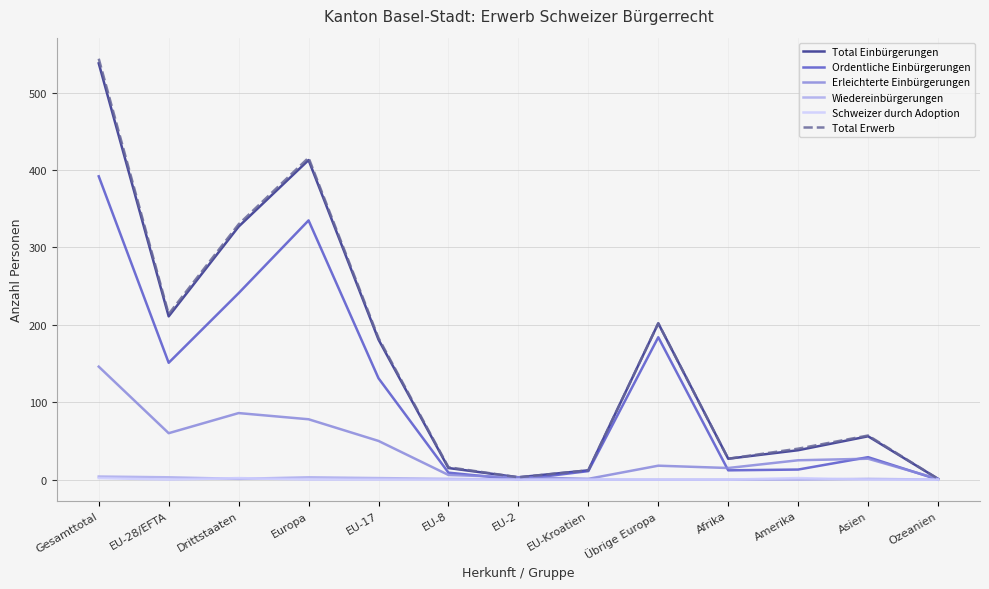

Which category has the highest value in the Total Einbürgerungen series?

Gesamttotal